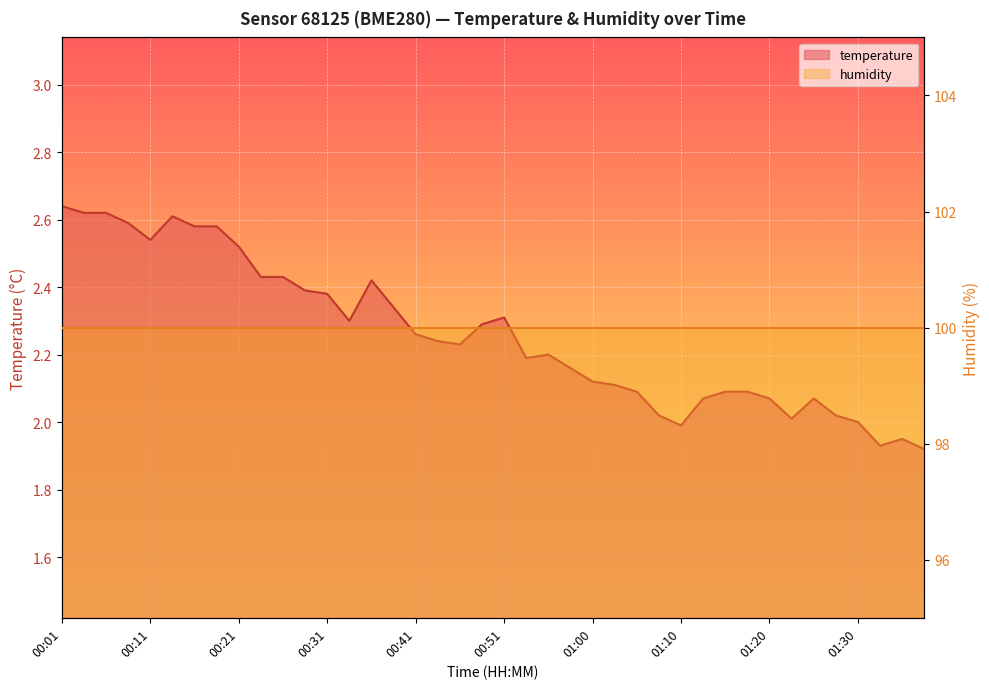

Reading left to right, transcribe all the data shown in this chart.

2.6	2.6	2.6	2.6	2.5	2.6	2.6	2.6	2.5	2.4	2.4	2.4	2.4	2.3	2.4	2.3	2.3	2.2	2.2	2.3	2.3	2.2	2.2	2.2	2.1	2.1	2.1	2.0	2.0	2.1	2.1	2.1	2.1	2.0	2.1	2.0	2.0	1.9	1.9	1.9